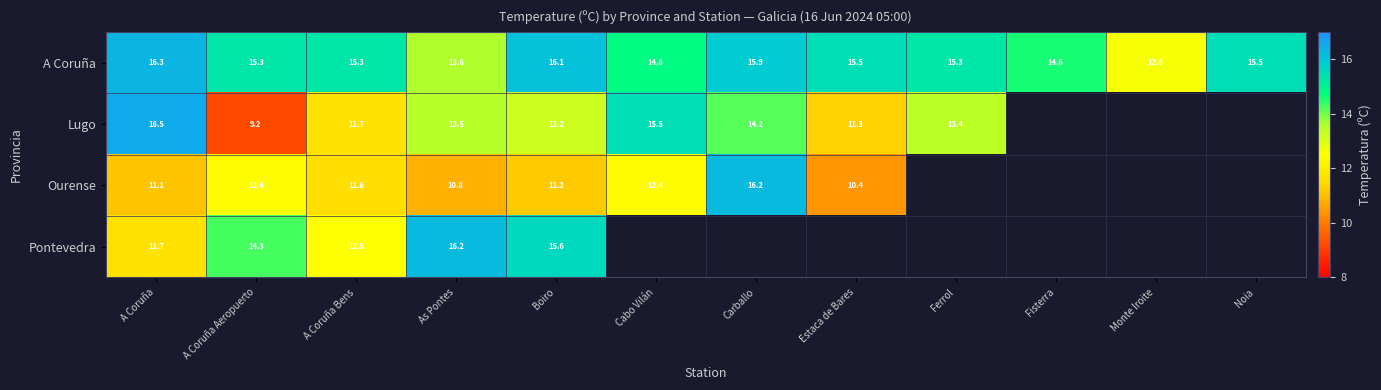

At which label does A Coruña first exceed 15?

A Coruña